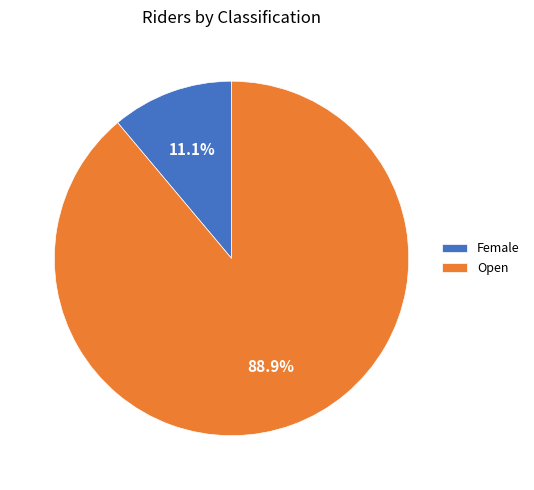

Which category has the smallest portion of the pie?

Female